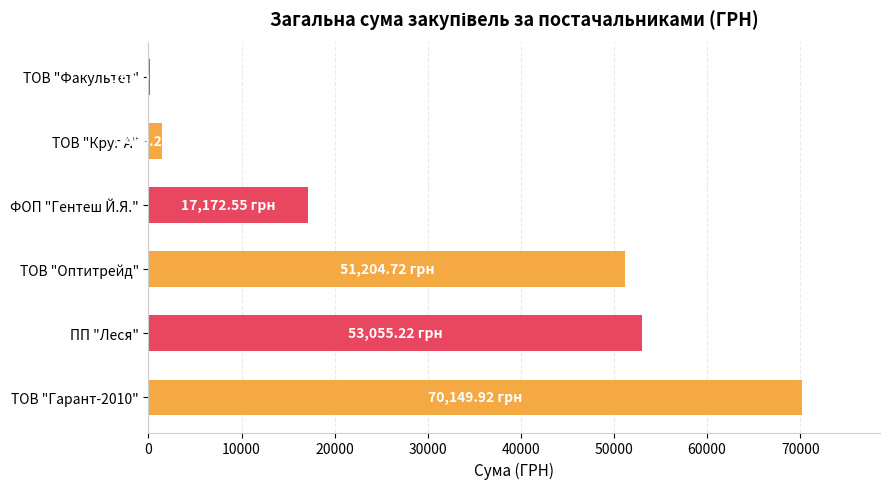

Which has a higher value, ФОП "Гентеш Й.Я." or ТОВ "Оптитрейд"?

ТОВ "Оптитрейд"